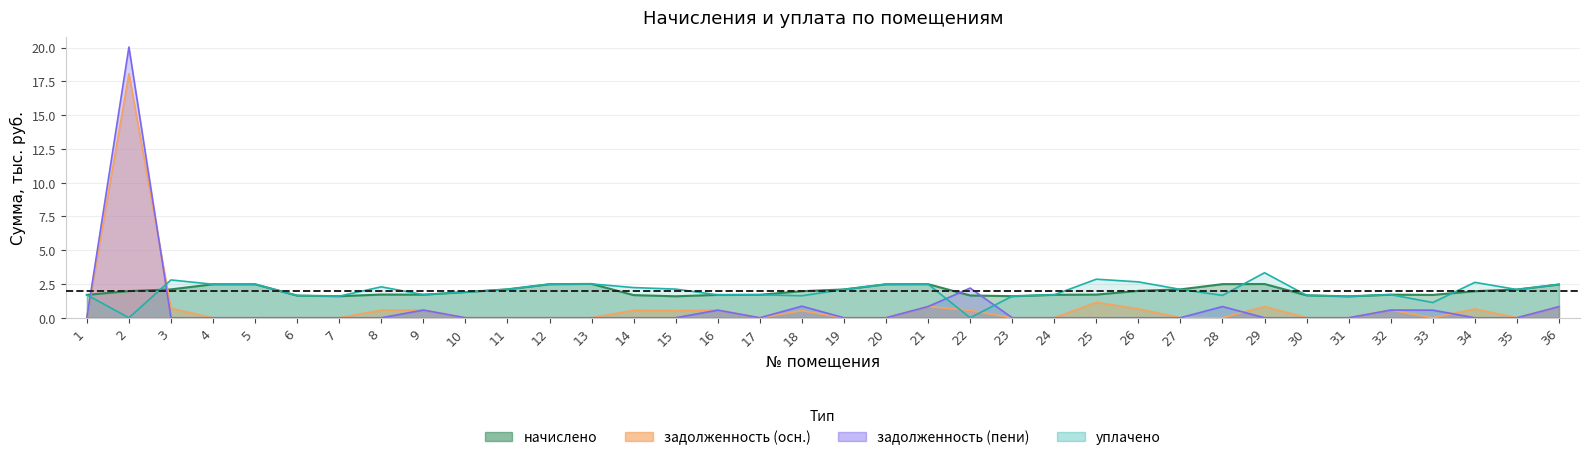

At 33, list the series in order from smallest to largest.

задолженность (осн.), задолженность (пени), уплачено, начислено